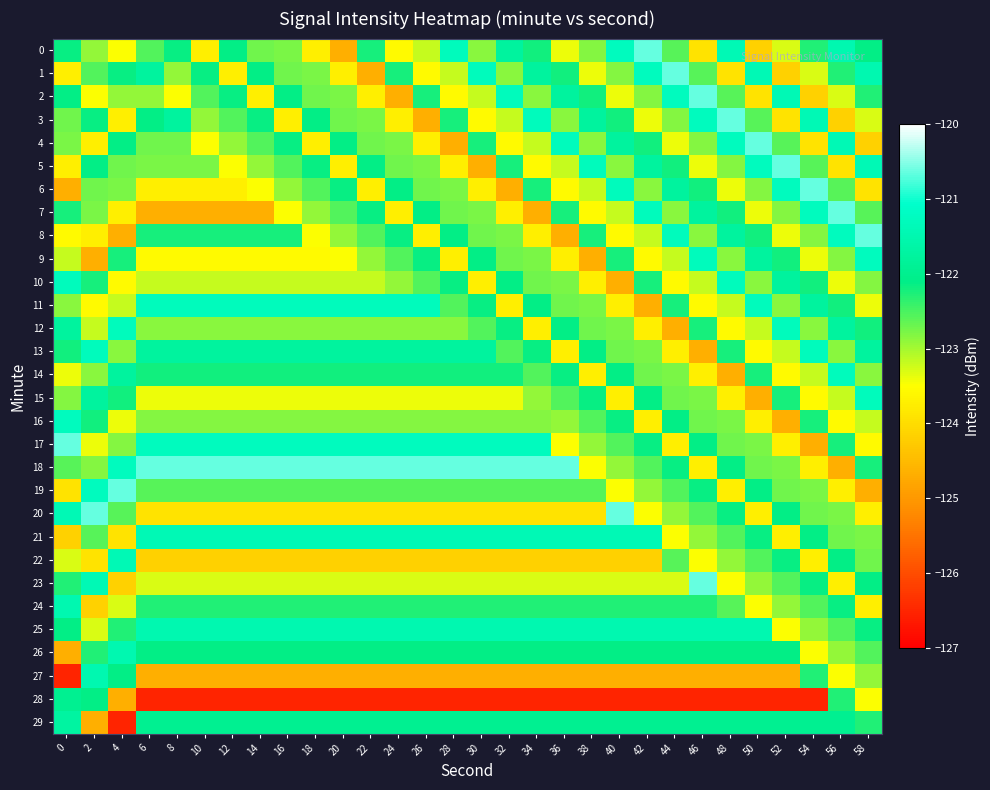

Between 46 and 56, which series saw the biggest shift?

28